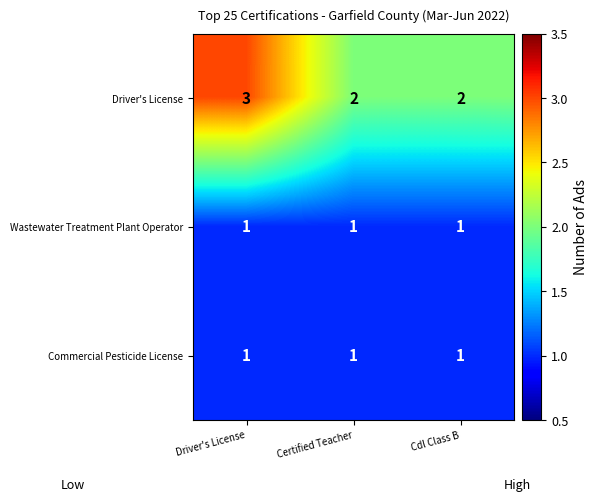

Reading left to right, extract all data points from this chart.

Driver's License: 3	2	2
Wastewater Treatment Plant Operator: 1	1	1
Commercial Pesticide License: 1	1	1